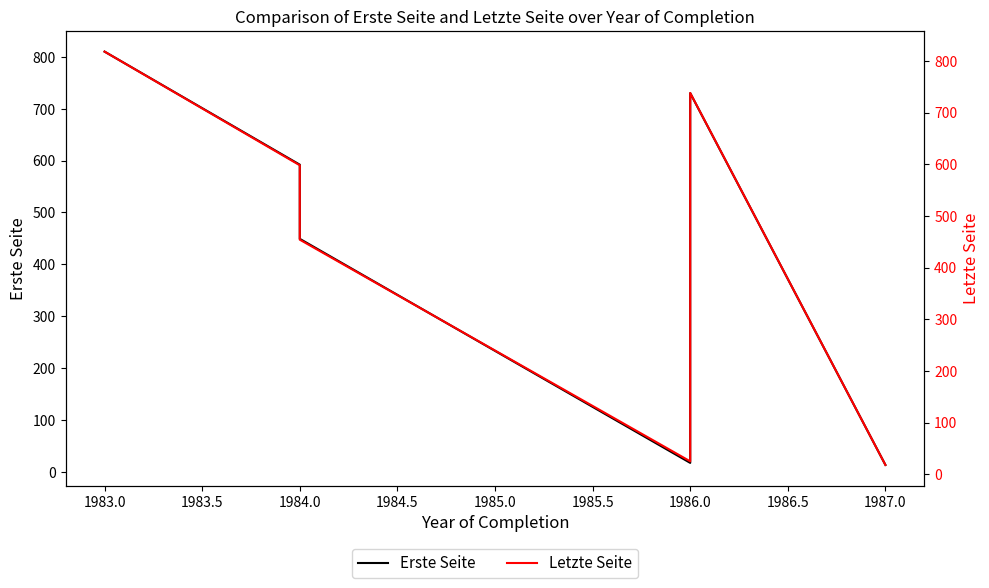

Is this an area chart (filled region under the line)?

No